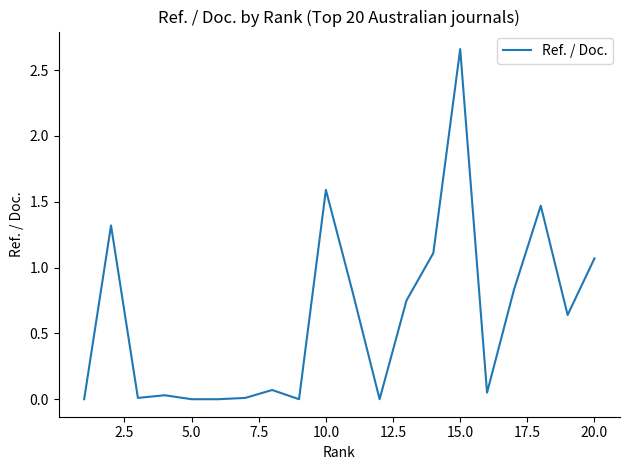

Does the chart have visible grid lines?

No